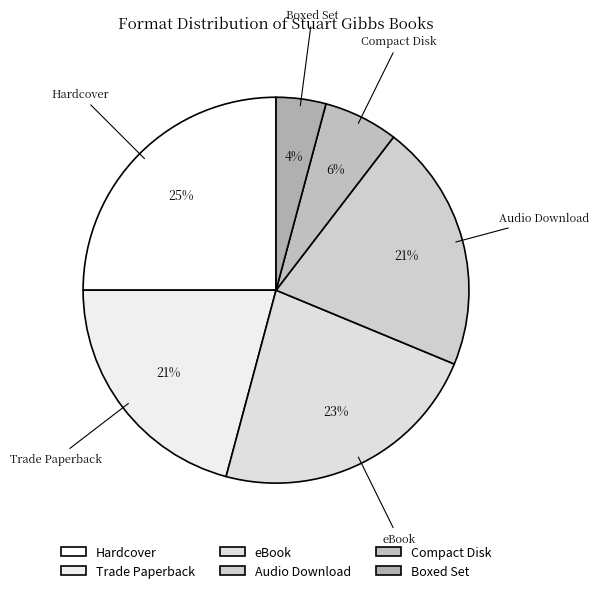

The Trade Paperback slice represents 21% of the pie. True or false?

True